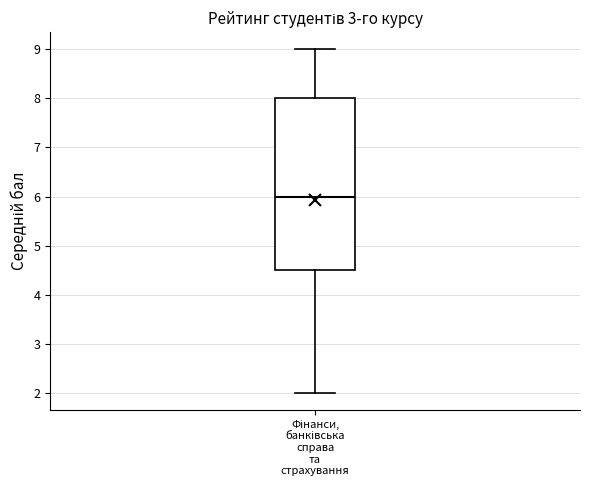

Read this box plot against the y-axis: the position of the median line, the range covered by the box, and the ends of both whiskers. The values are not printed on the chart, so give them approximately, as read against the axis.

median 6.0, box 4.5 to 8.0, whiskers 2.0 to 9.0